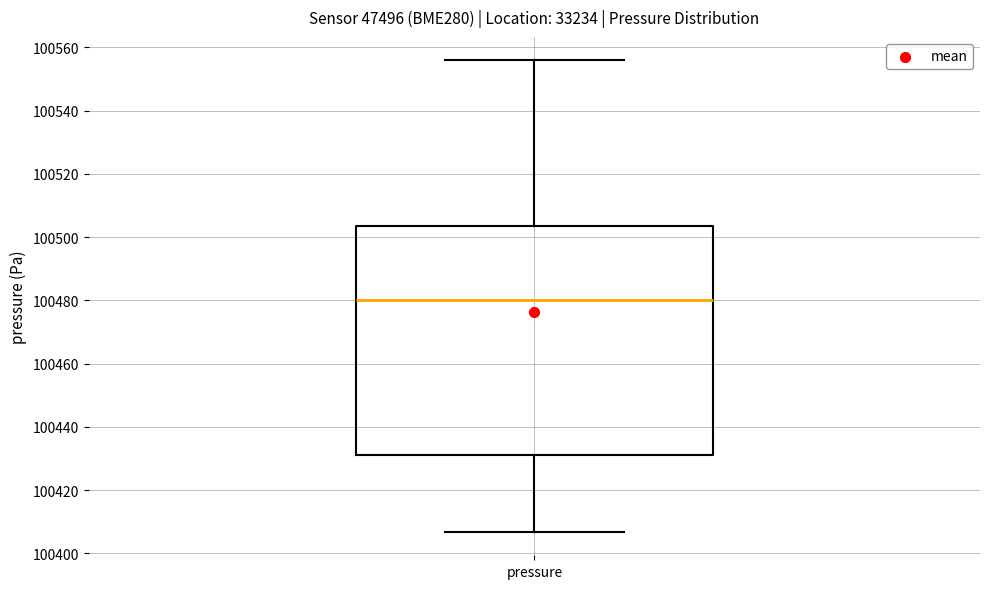

Where does the median line of the box for pressure sit on the y-axis? The values are not printed on the chart, so give them approximately, as read against the axis.

100480